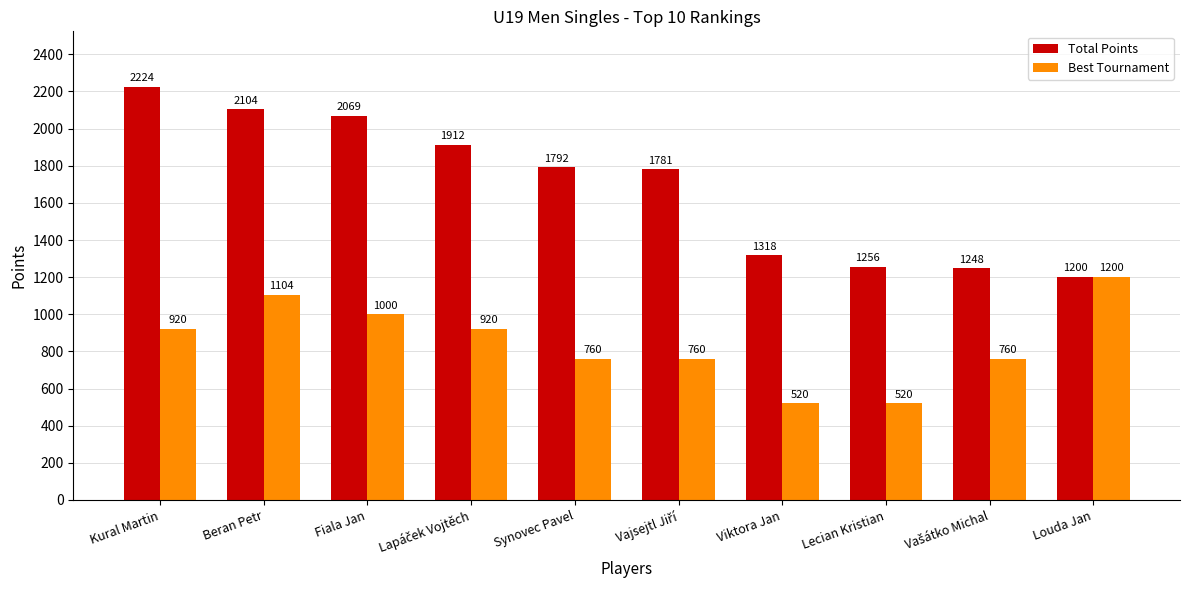

What is the spread (max minus min) of values at Kural Martin?

1304